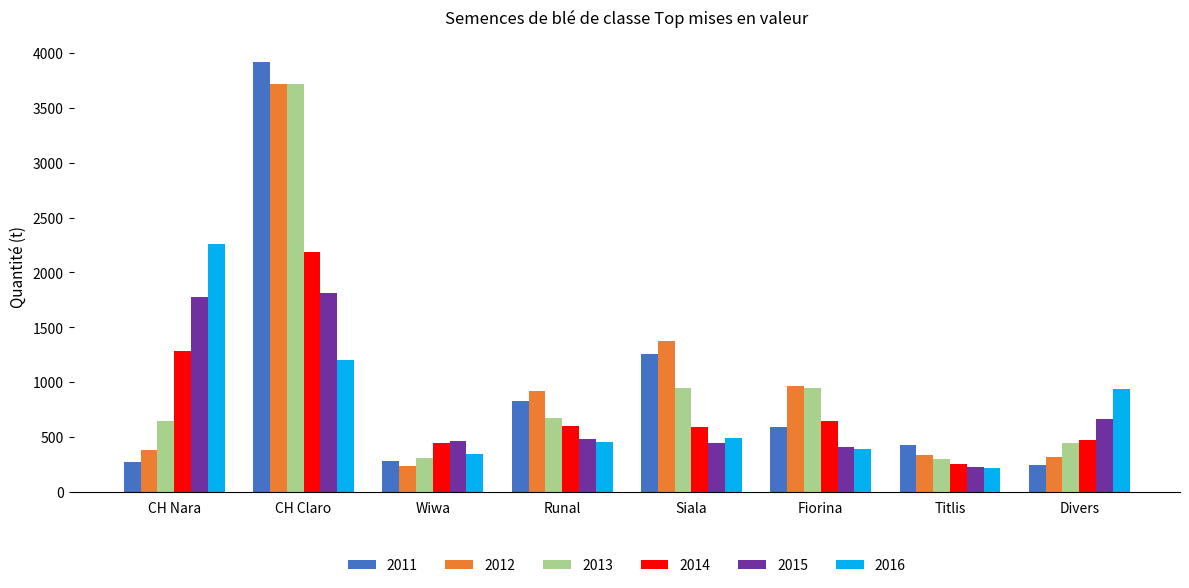

Which series changed the most between Wiwa and Divers?

2016